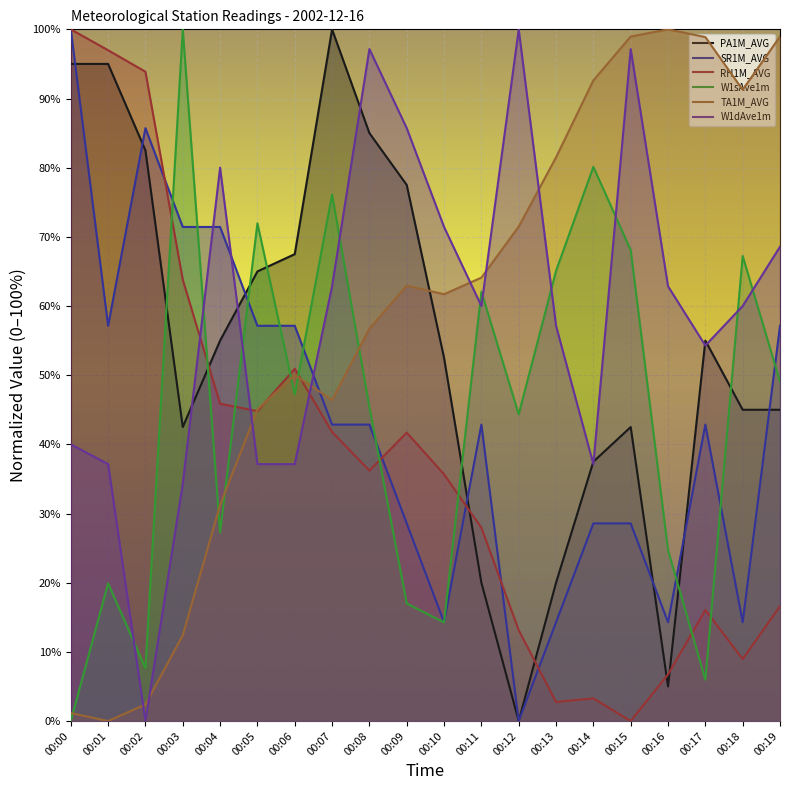

What are all the series names shown in the legend?

PA1M_AVG, SR1M_AVG, RH1M_AVG, W1sAve1m, TA1M_AVG, W1dAve1m